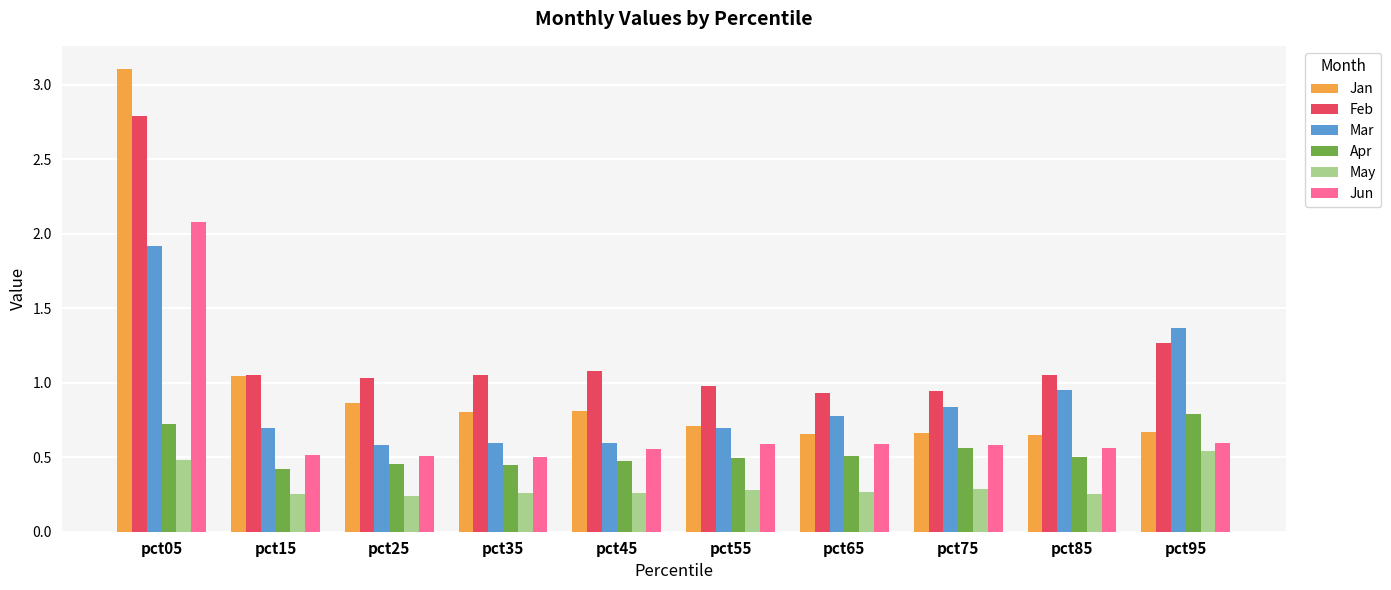

List the series in order of their peak value, lowest first.

May, Apr, Mar, Jun, Feb, Jan